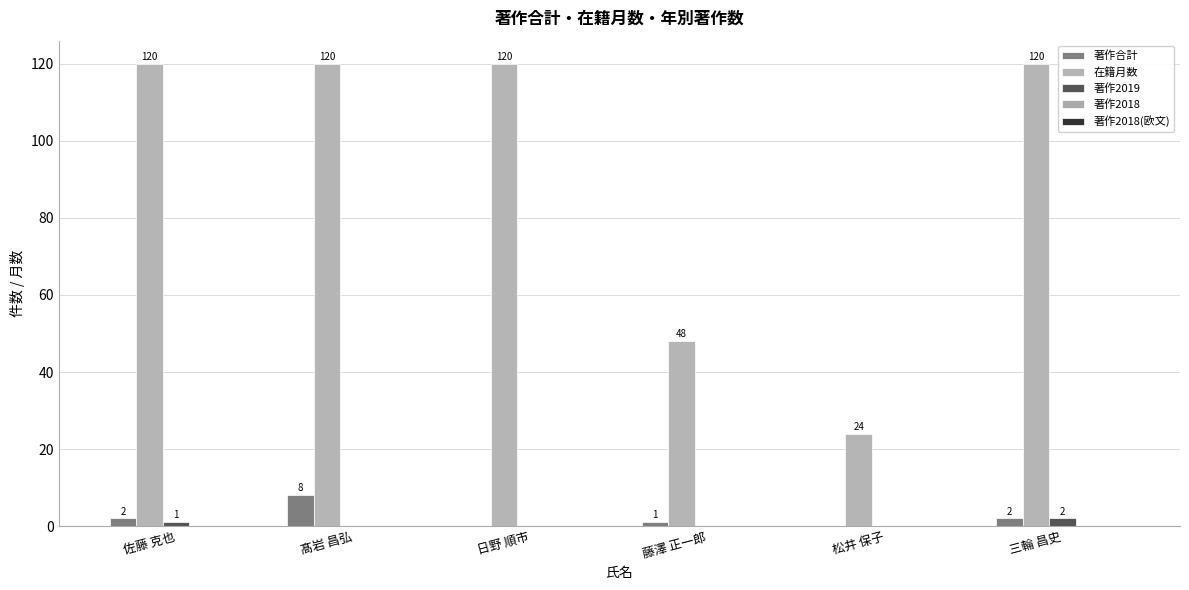

Are the bars grouped side by side (vs. stacked)?

Yes